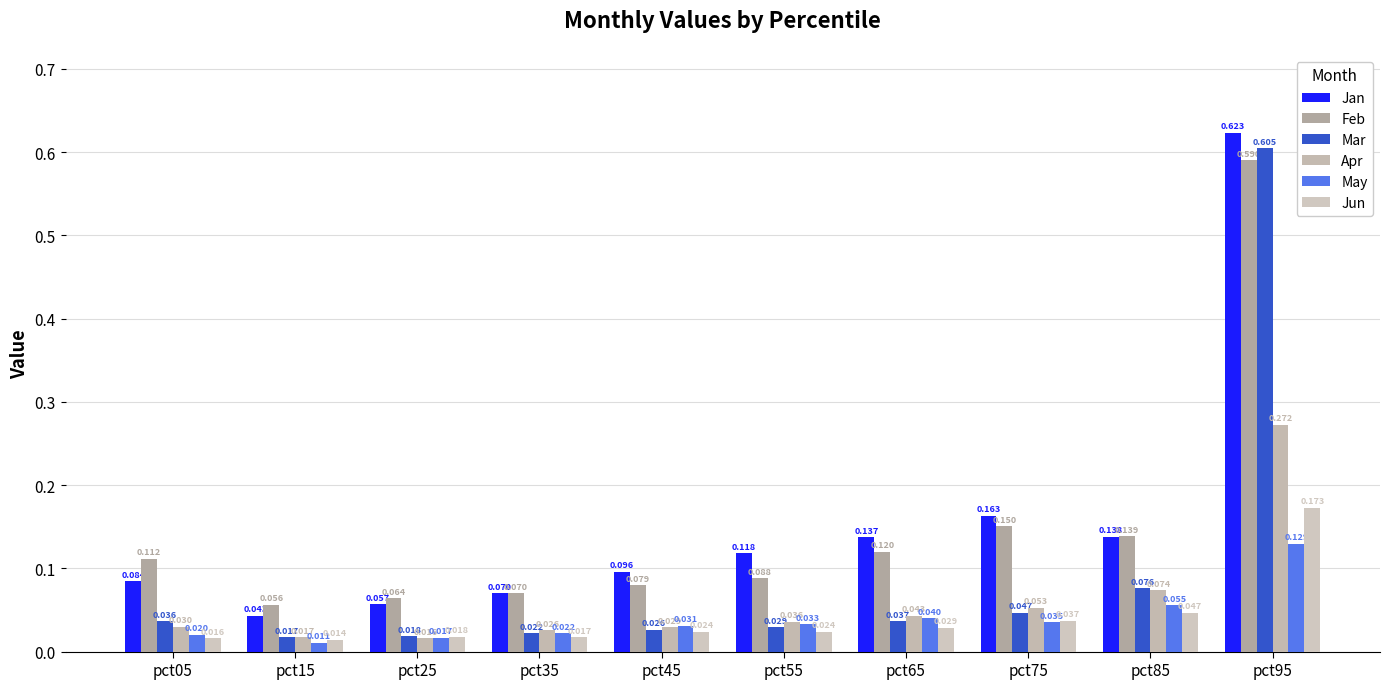

Reading right to left, what are all the values shown in this chart?

Jan: 0.6	0.1	0.2	0.1	0.1	0.1	0.1	0.1	0.0	0.1
Feb: 0.6	0.1	0.2	0.1	0.1	0.1	0.1	0.1	0.1	0.1
Mar: 0.6	0.1	0.0	0.0	0.0	0.0	0.0	0.0	0.0	0.0
Apr: 0.3	0.1	0.1	0.0	0.0	0.0	0.0	0.0	0.0	0.0
May: 0.1	0.1	0.0	0.0	0.0	0.0	0.0	0.0	0.0	0.0
Jun: 0.2	0.0	0.0	0.0	0.0	0.0	0.0	0.0	0.0	0.0